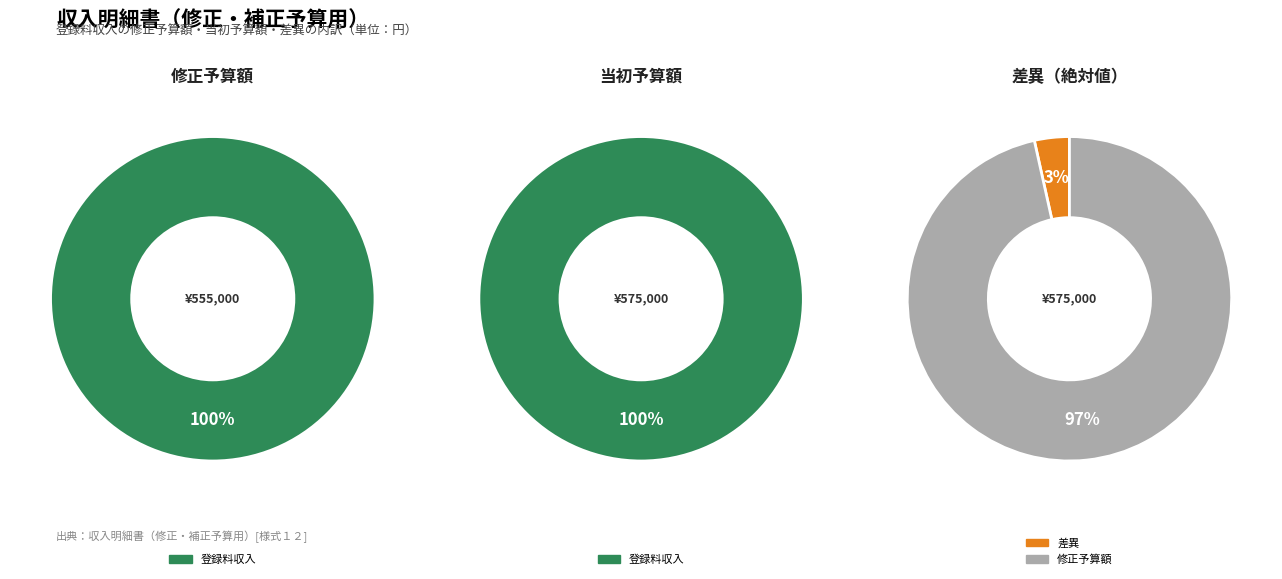

The 広告料収入 slice represents 8% of the pie. True or false?

False